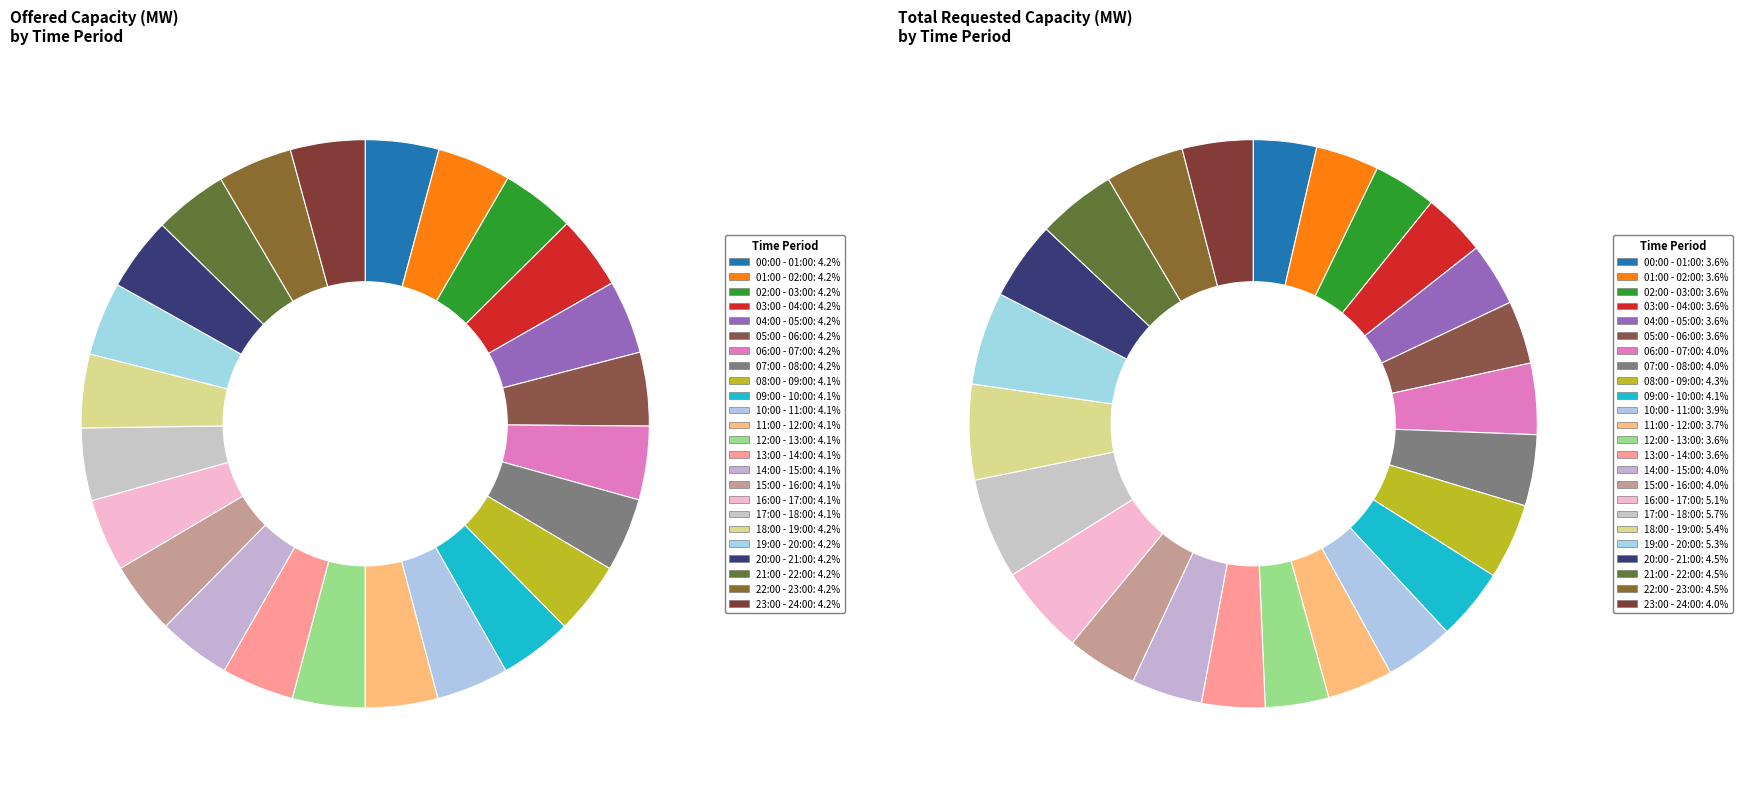

What is the largest slice in the pie chart?

17